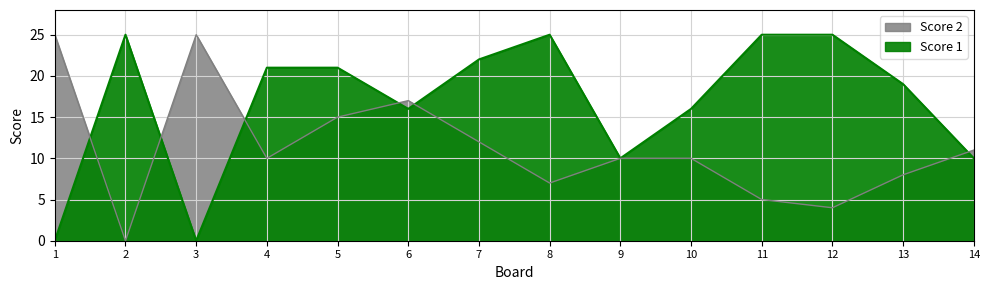

Reading right to left, transcribe all the data shown in this chart.

Score 2: 14=11	13=8	12=4	11=5	10=10	9=10	8=7	7=12	6=17	5=15	4=10	3=25	2=0	1=25
Score 1: 14=10	13=19	12=25	11=25	10=16	9=10	8=25	7=22	6=16	5=21	4=21	3=0	2=25	1=0